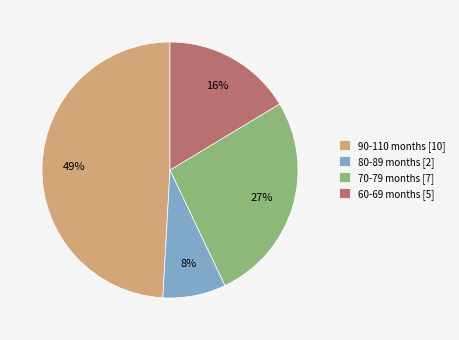

True or false: 80-89 months [2] accounts for 17% of the total.

False